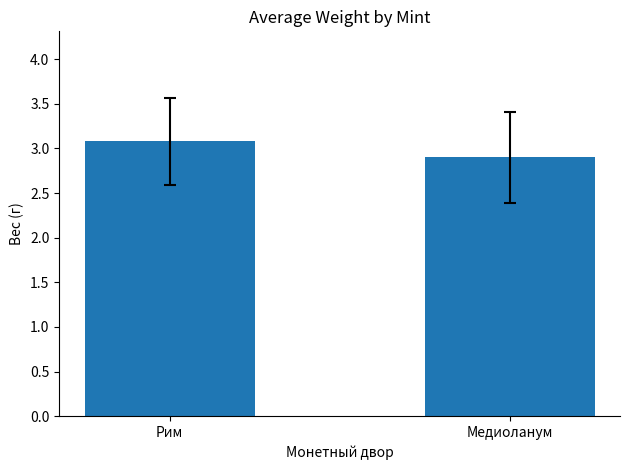

Reading left to right, what are all the values shown in this chart?

3.1	2.9